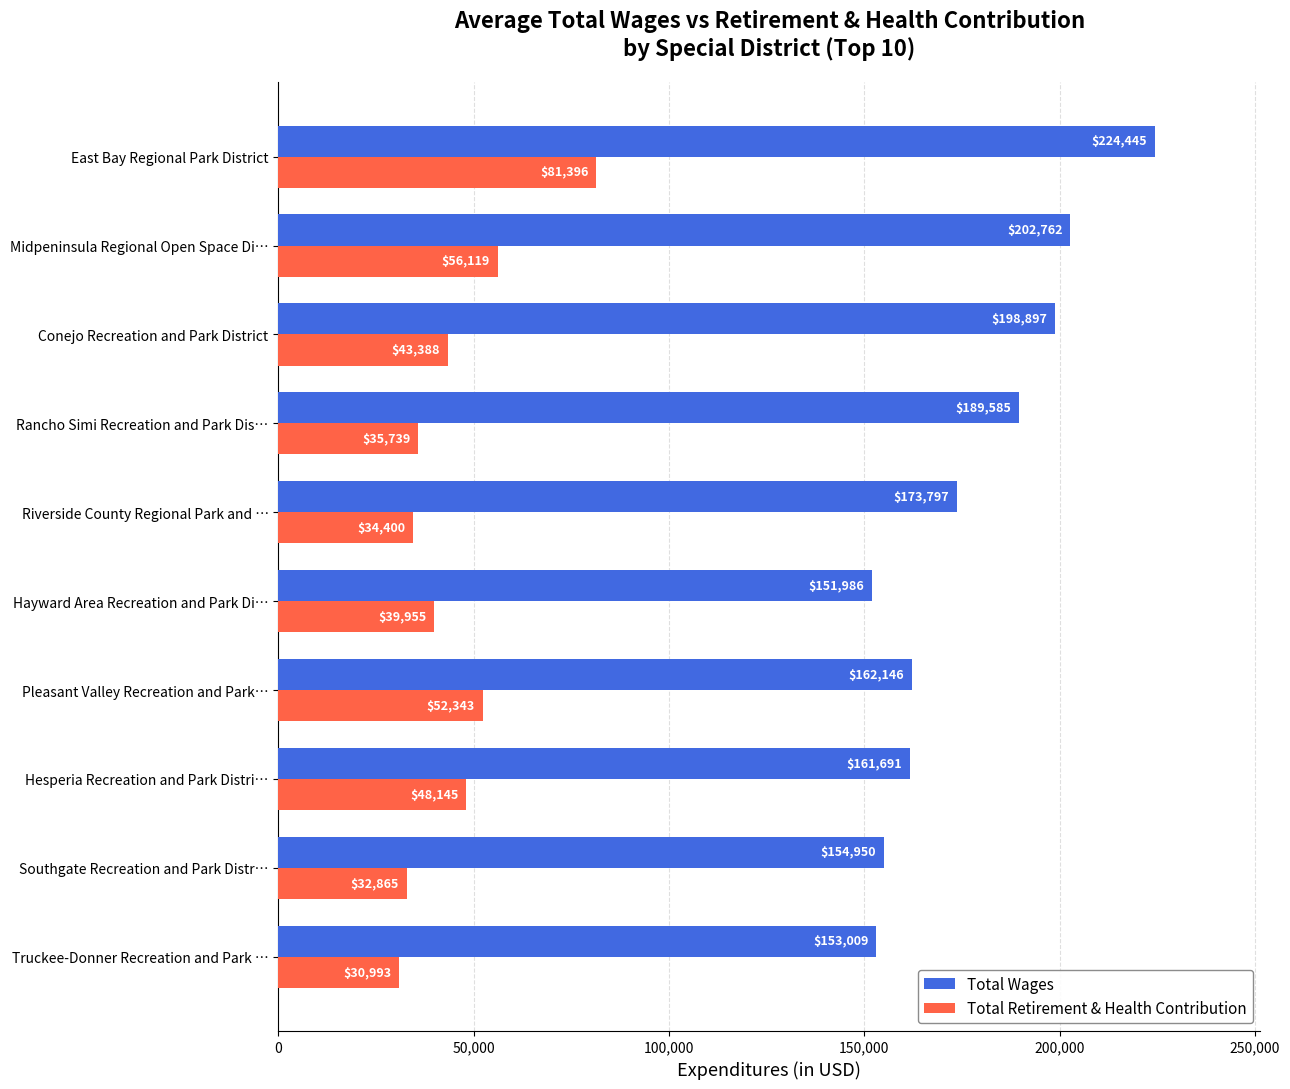

Where is Total Retirement & Health Contribution nearest to the value 56194?

Midpeninsula Regional Open Space Di…